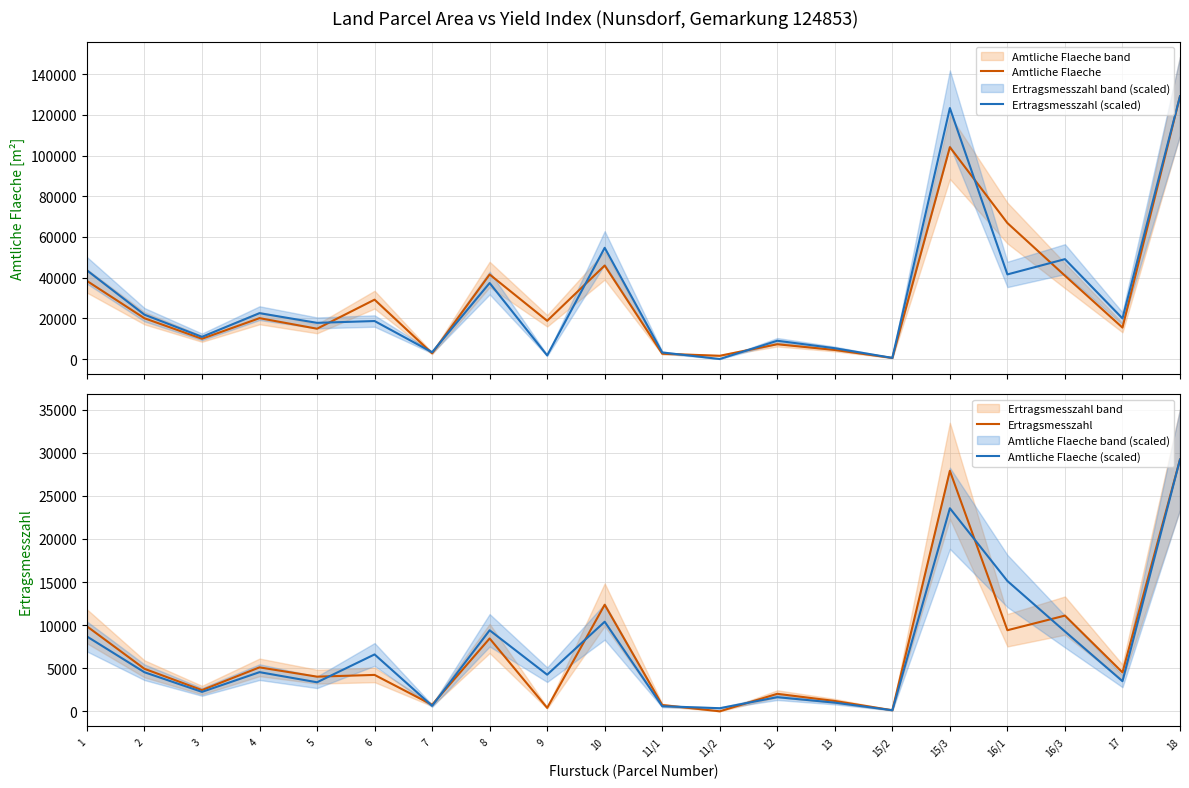

What position from the right is 3?

18